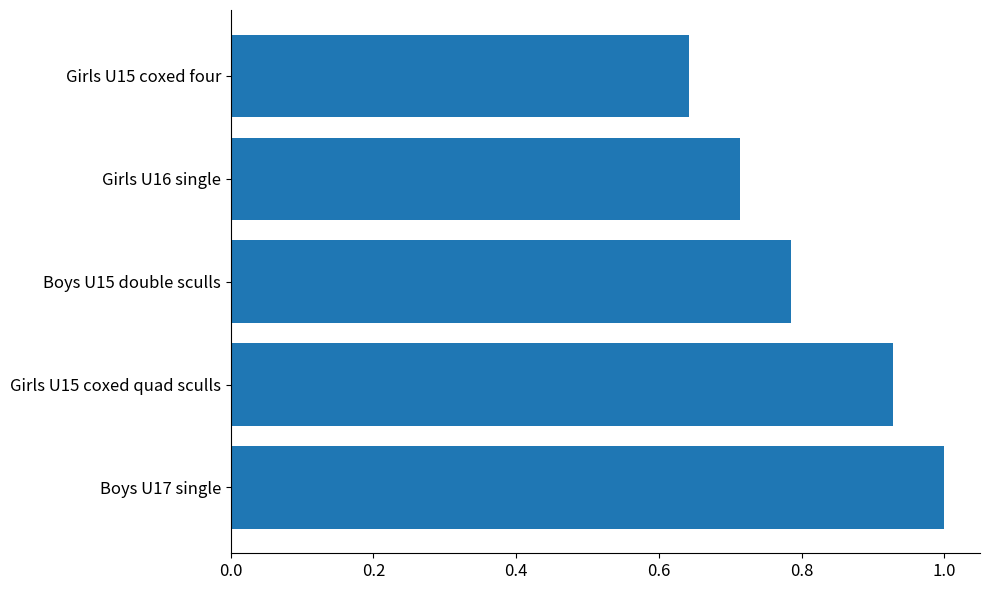

List the labels in order of value, smallest first.

Girls U15 coxed four, Girls U16 single, Boys U15 double sculls, Girls U15 coxed quad sculls, Boys U17 single